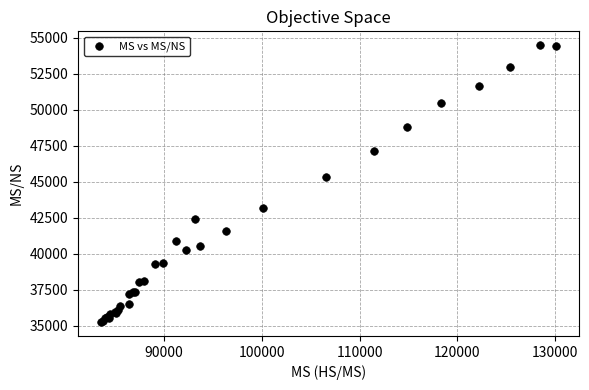

What Y value in the scatter plot is closest to 44871?

45349.5